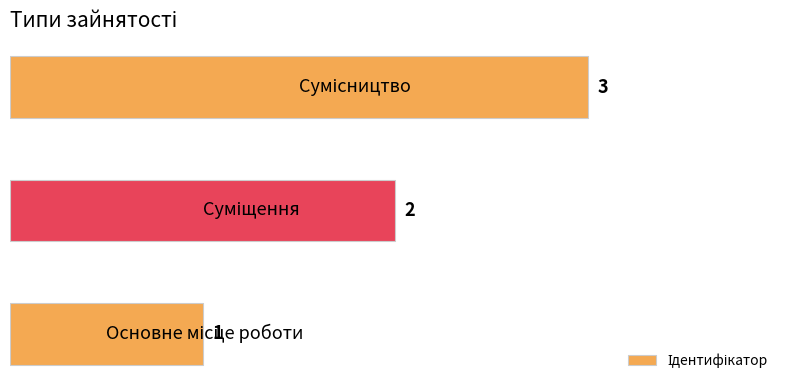

What is the sum of all values?

6